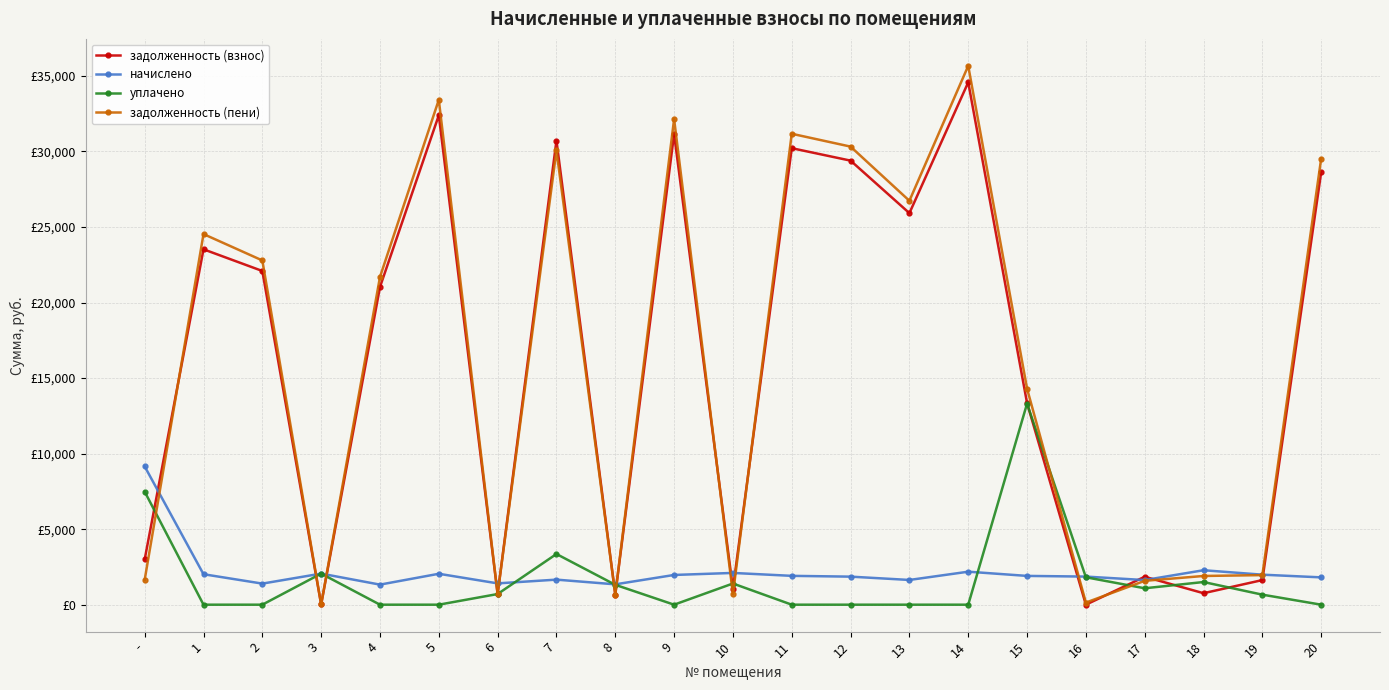

Reading left to right, extract all data points from this chart.

задолженность (взнос): -=2994.7	1=23520.7	2=22086.1	3=13.9	4=21026.0	5=32392.8	6=704.9	7=30715.8	8=672.4	9=31156.1	10=1050.9	11=30213.7	12=29389.3	13=25914.2	14=34572.1	15=13347.8	16=0.0	17=1850.1	18=760.2	19=1628.4	20=28623.4
начислено: -=9151.2	1=2016.2	2=1395.0	3=2057.2	4=1328.0	5=2046.0	6=1409.9	7=1658.2	8=1346.6	9=1967.9	10=2101.8	11=1908.4	12=1856.3	13=1636.8	14=2183.6	15=1904.6	16=1860.0	17=1629.4	18=2280.4	19=1986.5	20=1807.9
уплачено: -=7480.9	1=0.0	2=0.0	3=2057.2	4=0.0	5=0.0	6=704.9	7=3354.0	8=1316.3	9=0.0	10=1402.0	11=0.0	12=0.0	13=0.0	14=0.0	15=13307.0	16=1814.0	17=1086.2	18=1500.1	19=664.0	20=0.0
задолженность (пени): -=1645.6	1=24528.8	2=22783.6	3=13.9	4=21690.0	5=33415.8	6=704.9	7=30061.8	8=672.4	9=32140.1	10=699.8	11=31167.8	12=30317.4	13=26732.6	14=35663.9	15=14300.1	16=140.0	17=1578.5	18=1900.4	19=1957.7	20=29527.3